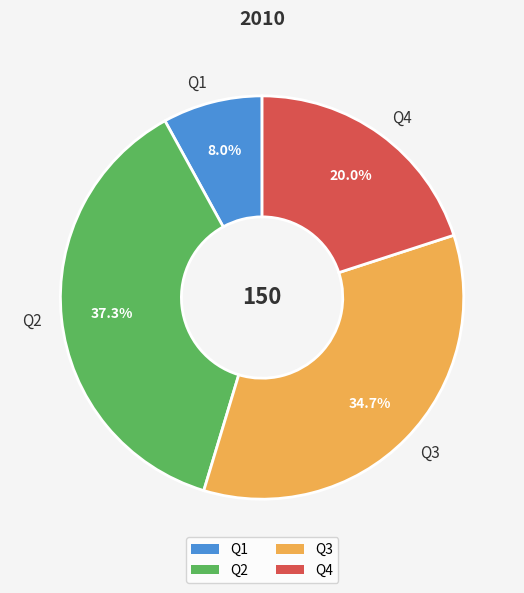

How many segments does this pie chart have?

4